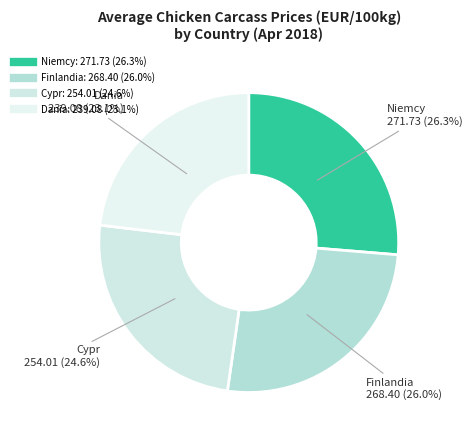

Count the number of slices in the pie.

4